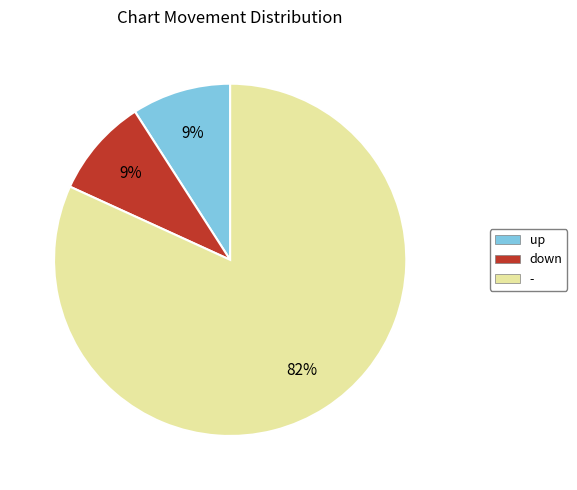

Is it true that down is 9% of the pie?

True